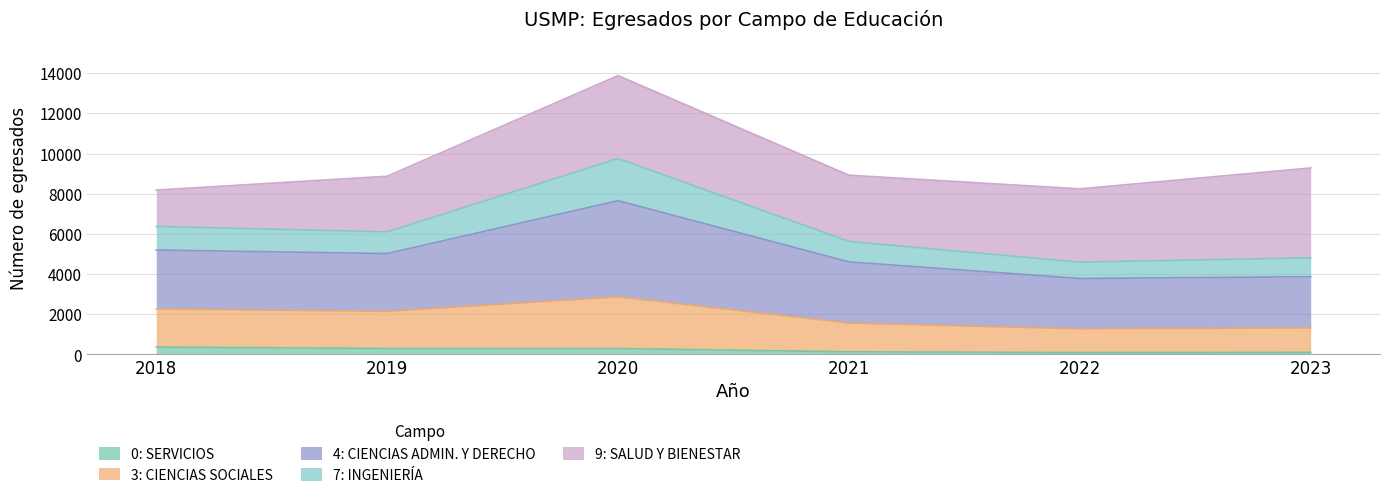

What is the smallest value displayed?

93